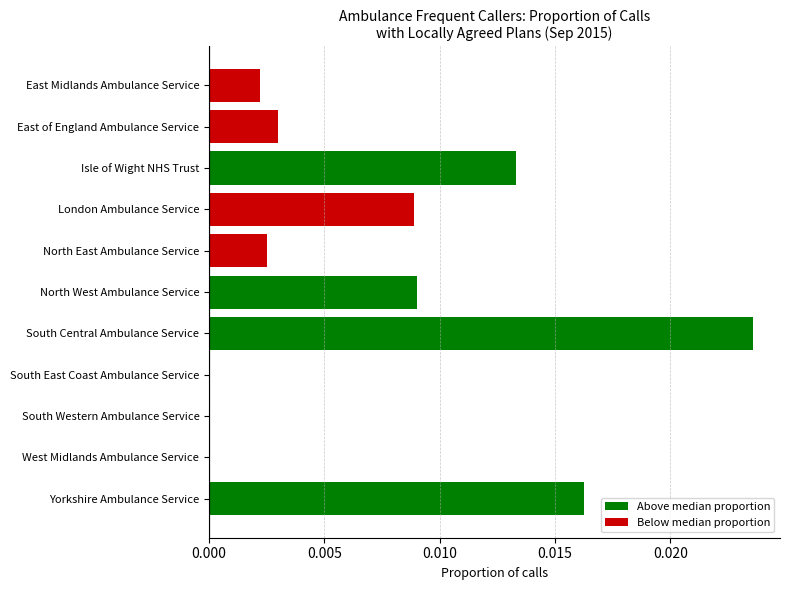

What is the sum of all values?

0.1